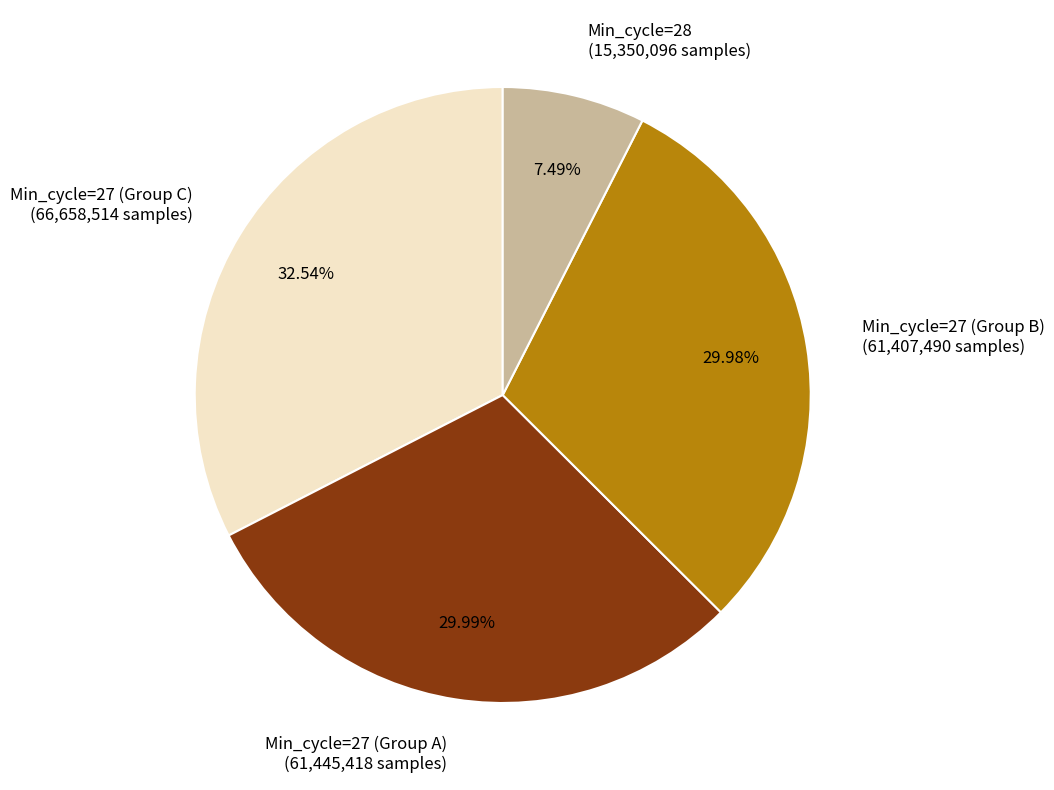

Approximately how many times larger is the value at Min_cycle=27 (Group A) (61,445,418 samples) compared to Min_cycle=27 (Group B) (61,407,490 samples)?

1.0